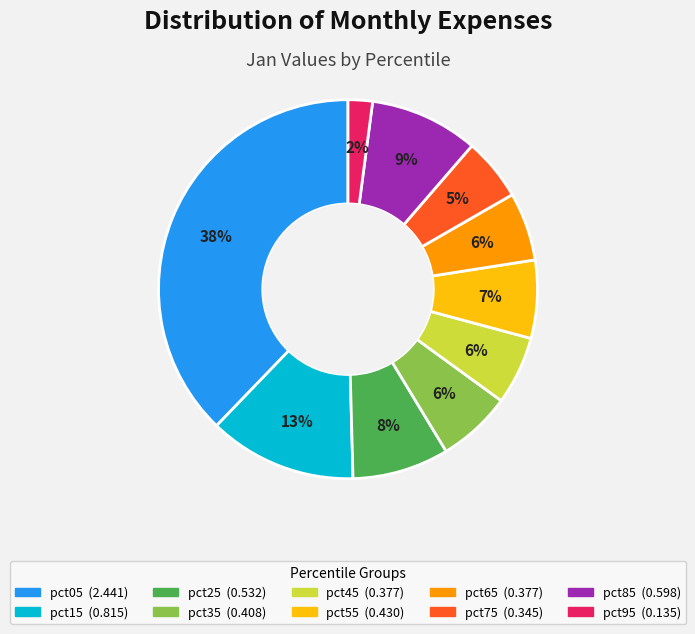

Is it true that pct05 is 38% of the pie?

True